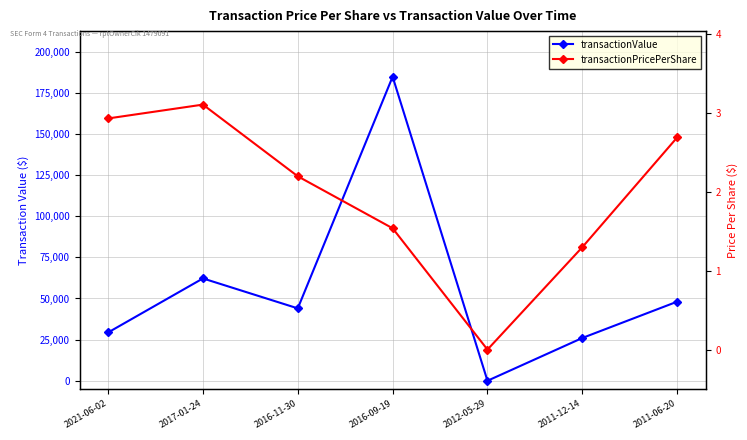

What is the label of the 5th point from the right?

2016-11-30